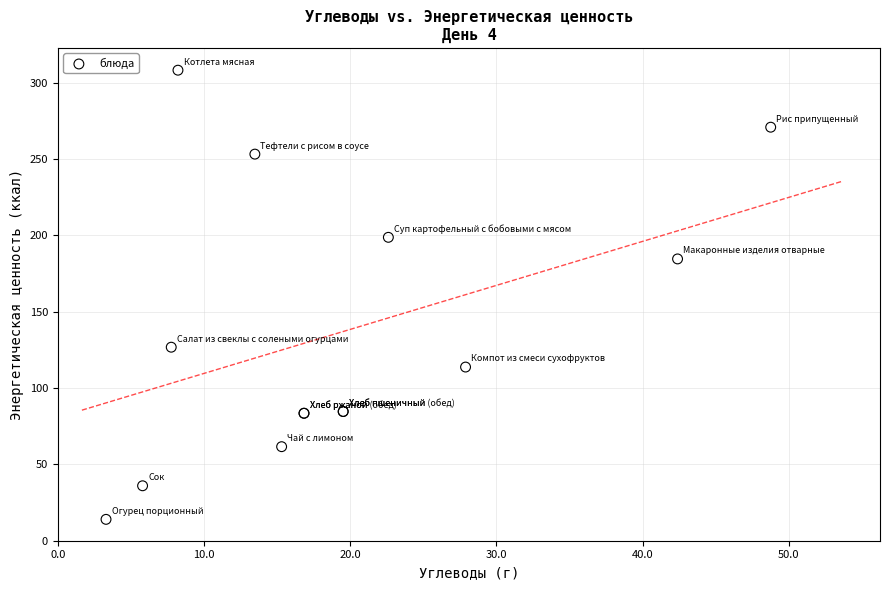

What Y value in the scatter plot is closest to 161?

184.6